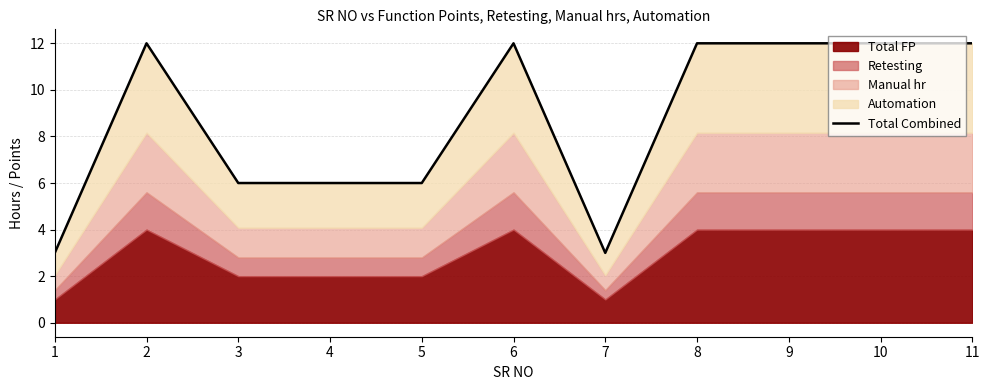

Reading left to right, extract all data points from this chart.

3	12	6	6	6	12	3	12	12	12	12